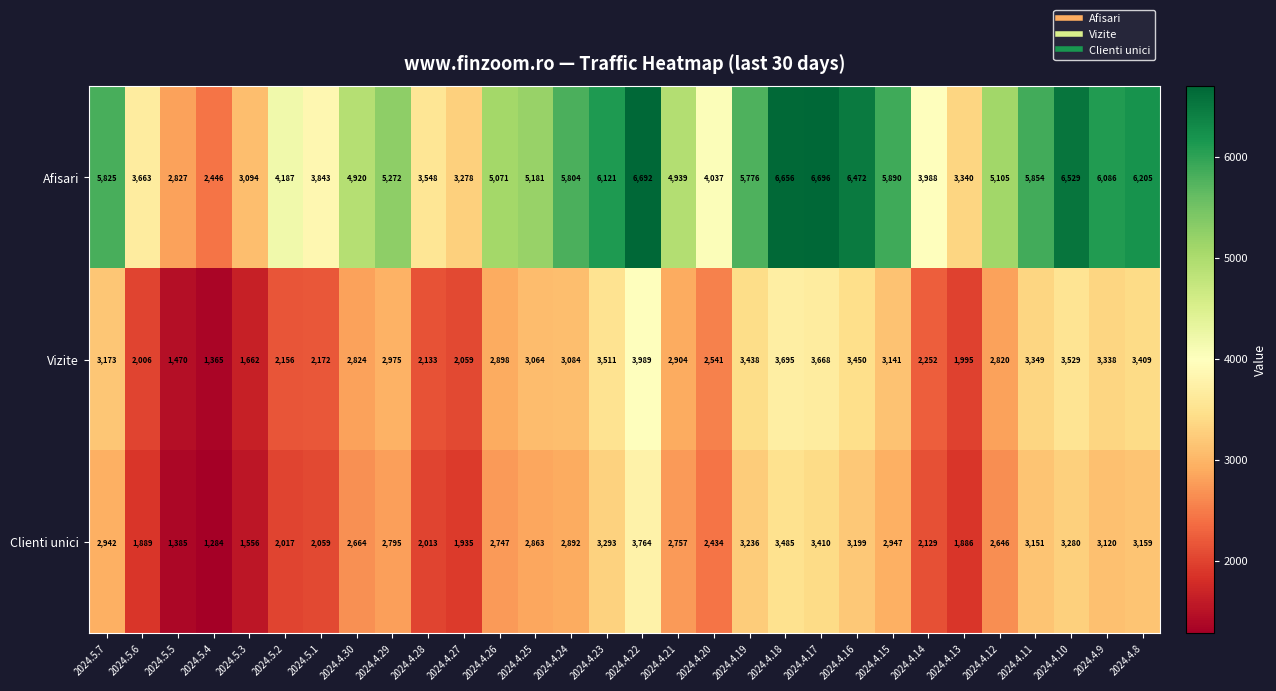

At which category is the sum across all series the highest?

2024.4.22